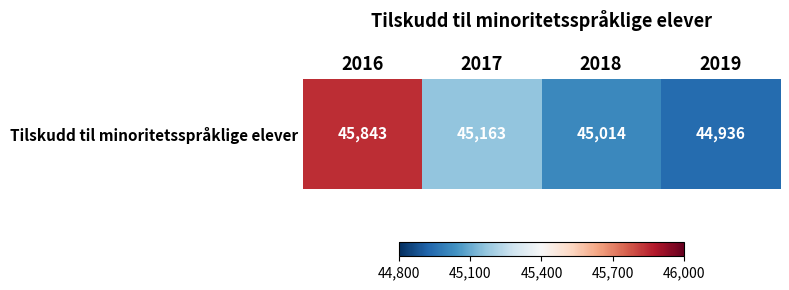

Rank the categories by value from lowest to highest.

2019, 2018, 2017, 2016